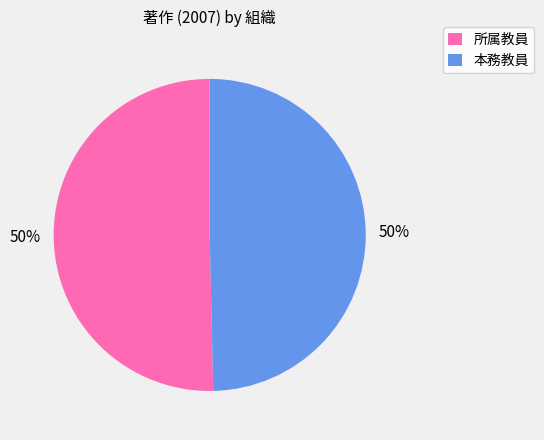

To the nearest percent, what percentage of the pie is 本務教員?

50%